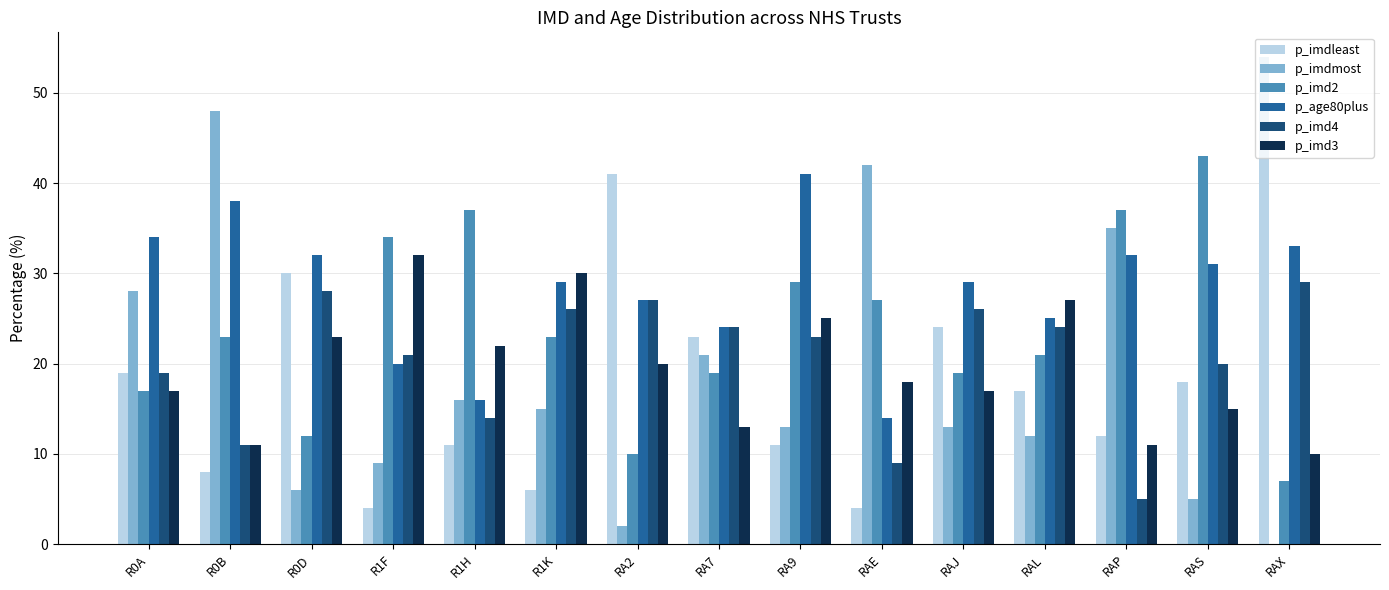

What is the total value across all series at RAS?

132